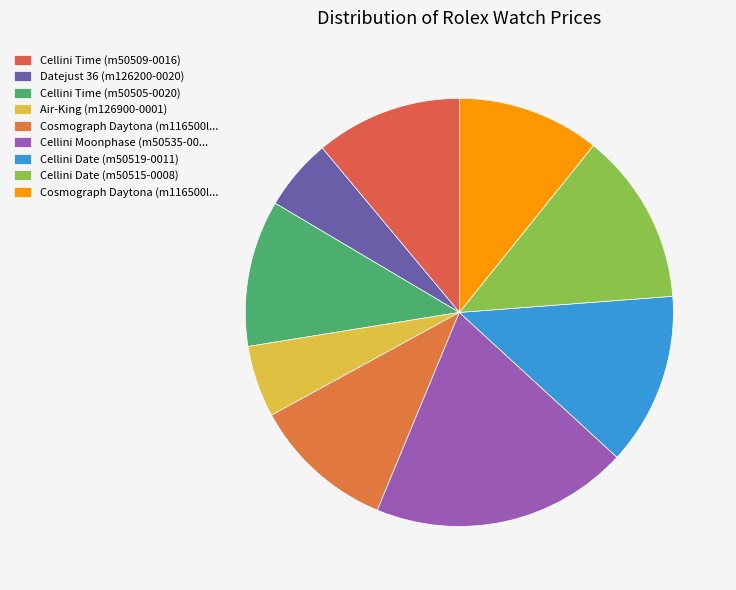

Which category has the biggest portion of the pie?

Cellini Moonphase (m50535-0002)